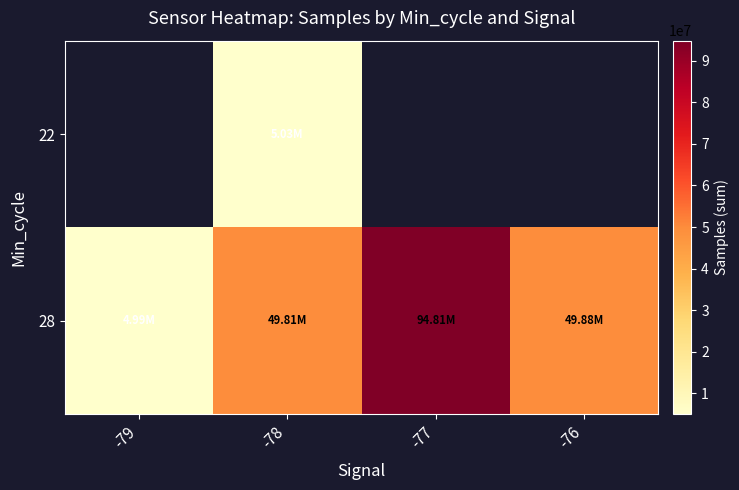

How many positive values does the 22 series have?

1